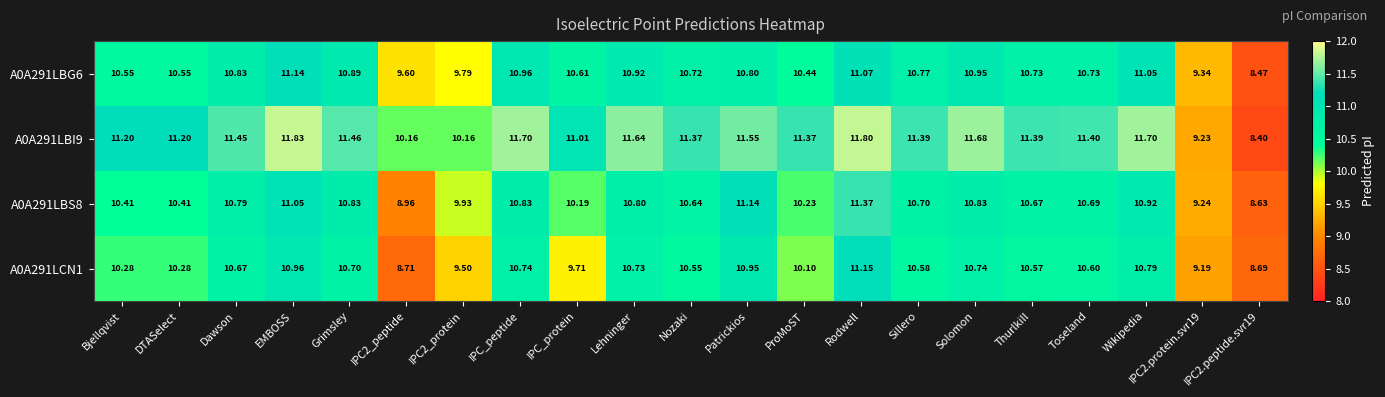

Which series has the largest range (max minus min)?

A0A291LBI9